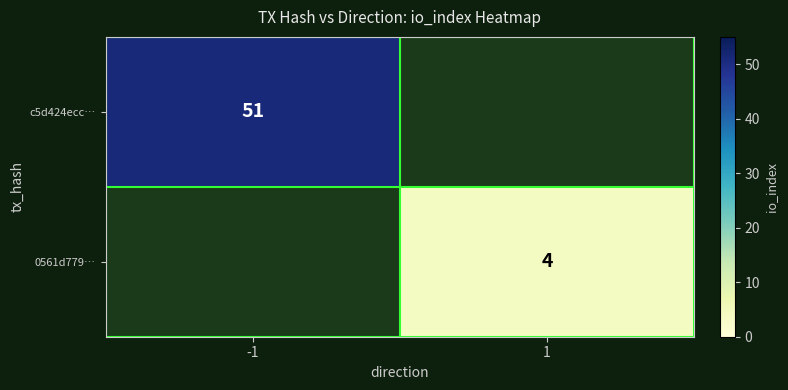

The value of 0561d779… at 1 is 4. True or false?

True